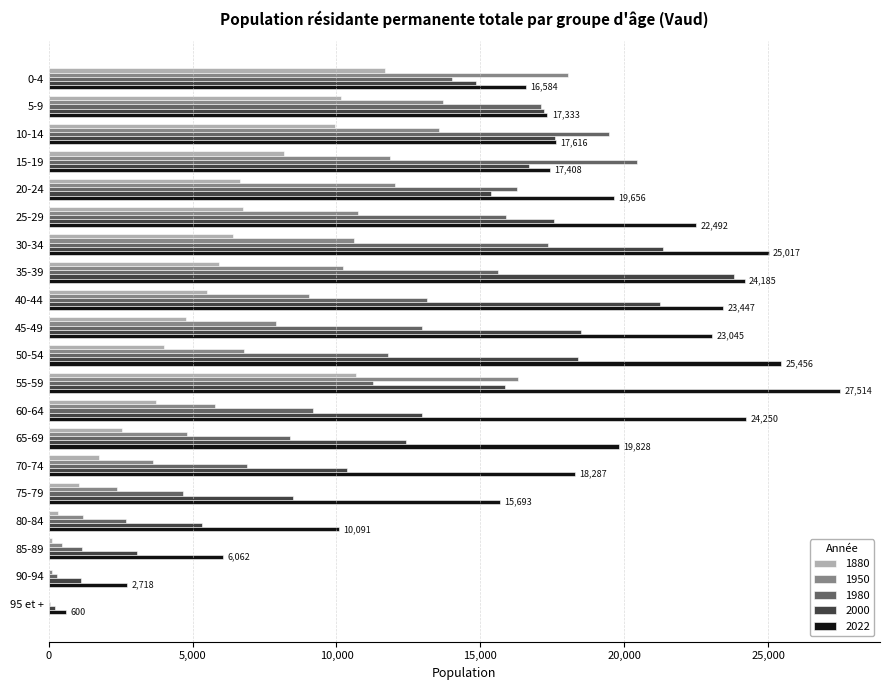

Read the 2022 value at 85-89, to the nearest 50.

6050